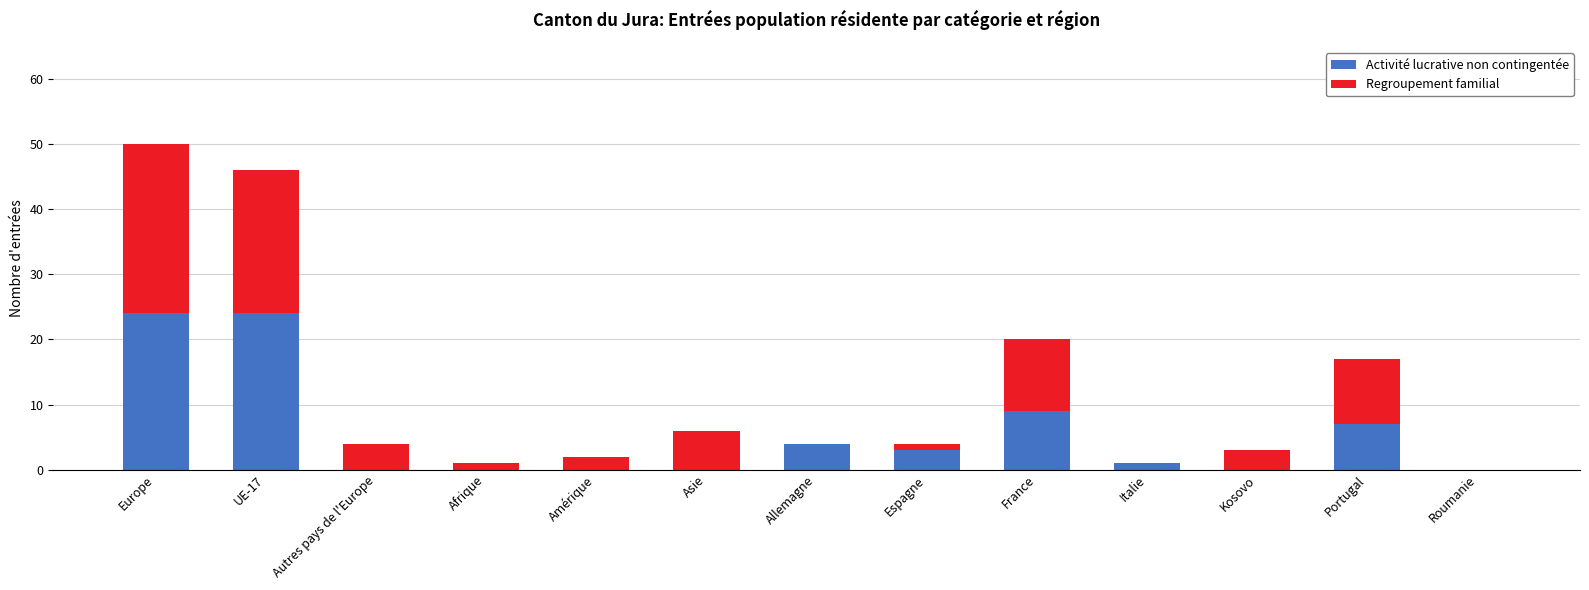

Reading right to left, list the values for the Activité lucrative non contingentée series.

Roumanie=0	Portugal=7	Kosovo=0	Italie=1	France=9	Espagne=3	Allemagne=4	Asie=0	Amérique=0	Afrique=0	Autres pays de l'Europe=0	UE-17=24	Europe=24